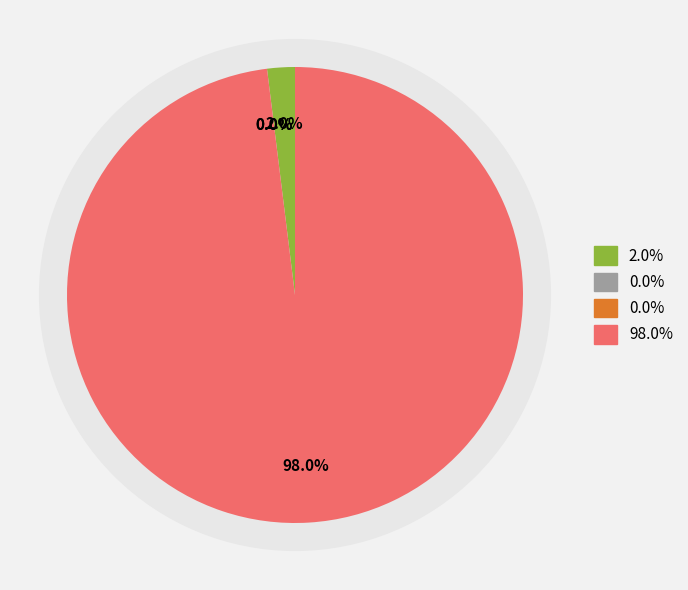

How many segments does this pie chart have?

4